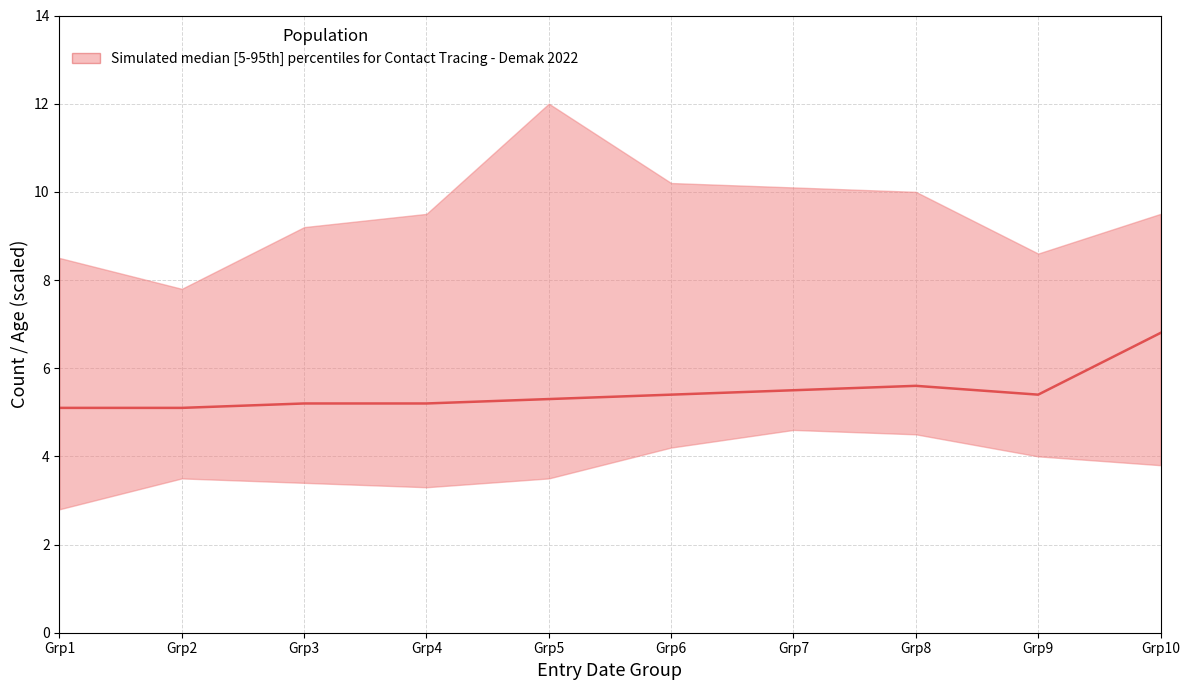

Rank the categories by value from lowest to highest.

Grp1, Grp2, Grp3, Grp4, Grp5, Grp6, Grp9, Grp7, Grp8, Grp10